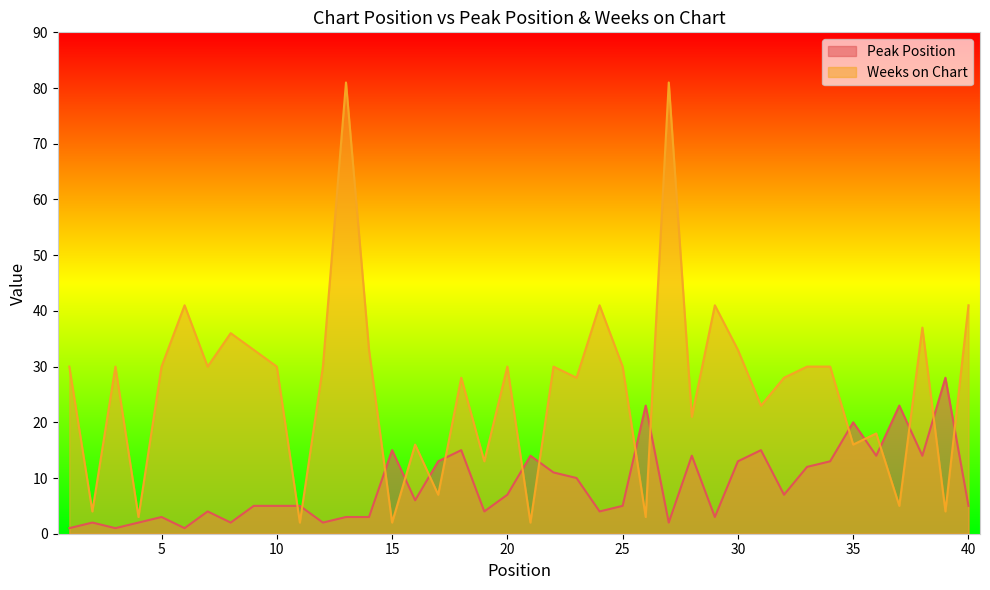

What is the sum of all Peak Position values?

349